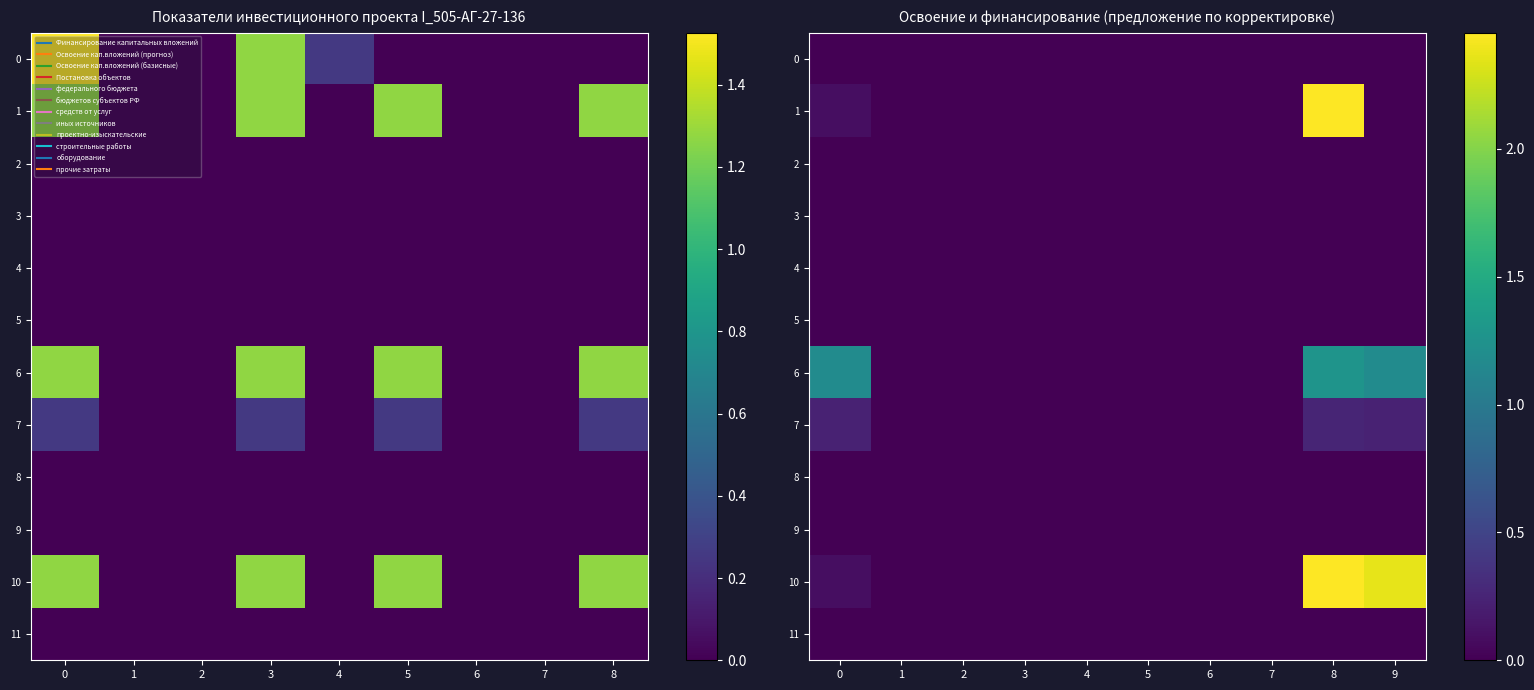

Is it true that 6 equals -0.7 at 1?

False